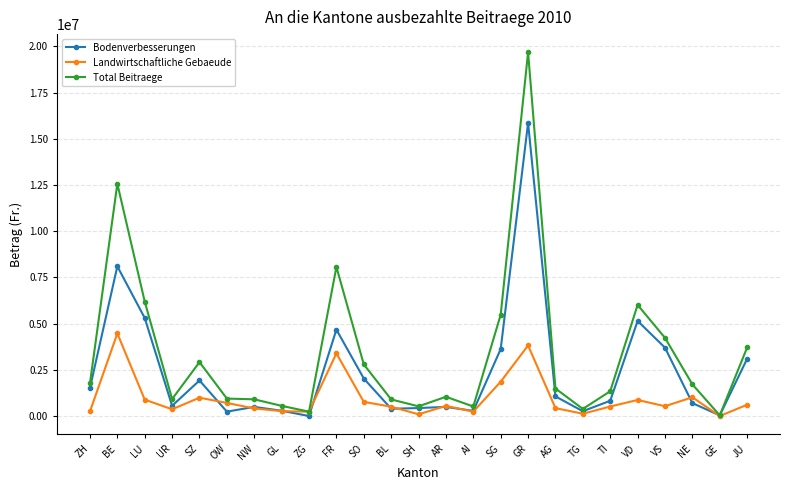

List the series in order of their peak value, highest first.

Total Beitraege, Bodenverbesserungen, Landwirtschaftliche Gebaeude